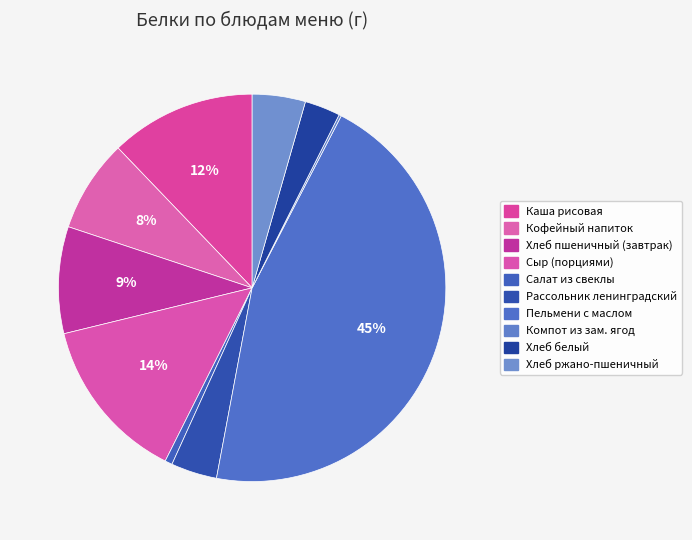

Is it true that Рассольник ленинградский is 4% of the pie?

True